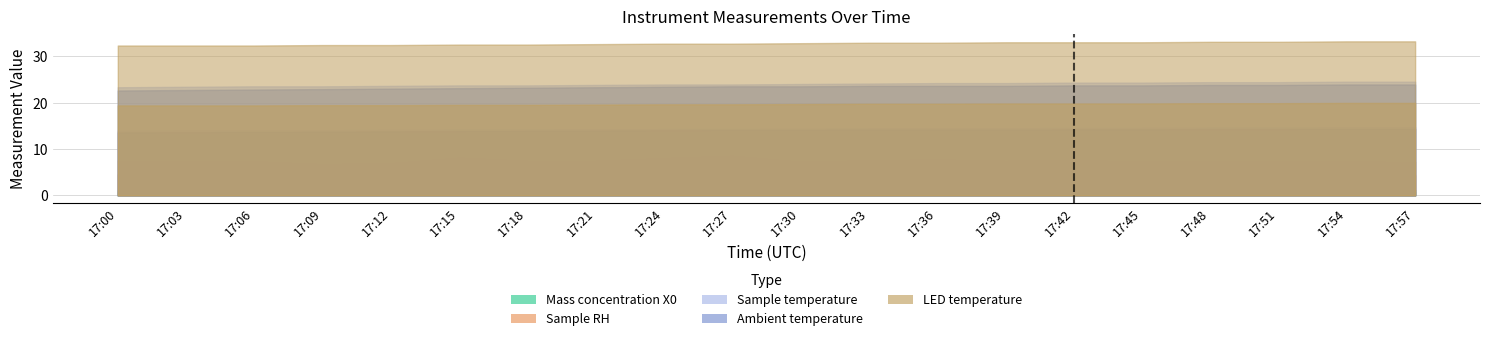

What is the total value across all series at 17:27?

89.3